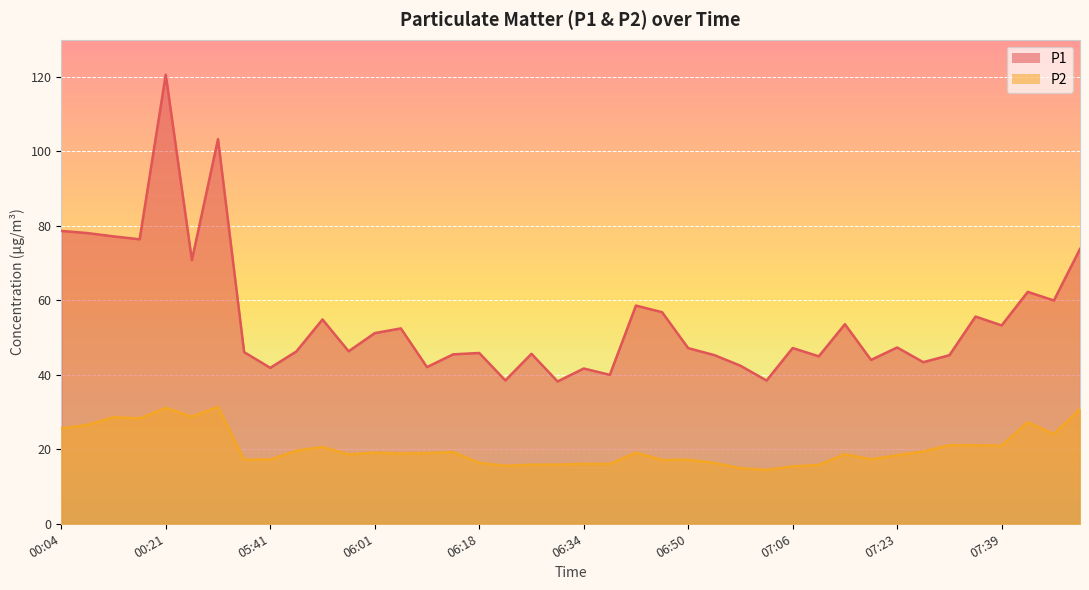

How many data points in P2 are less than 19?

20